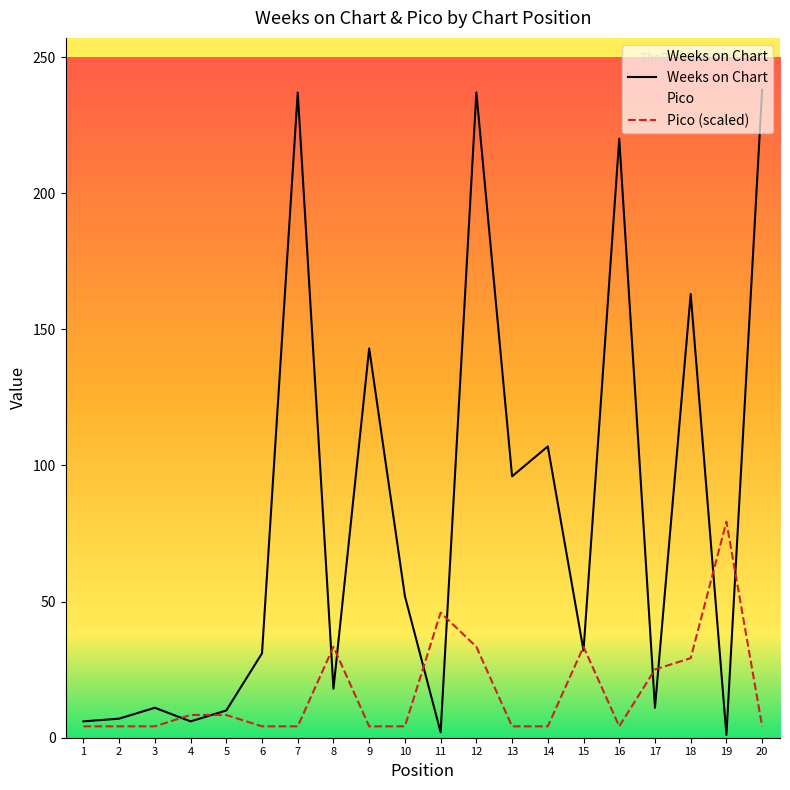

List the series in order of their overall mean, lowest first.

Pico (scaled), Weeks on Chart